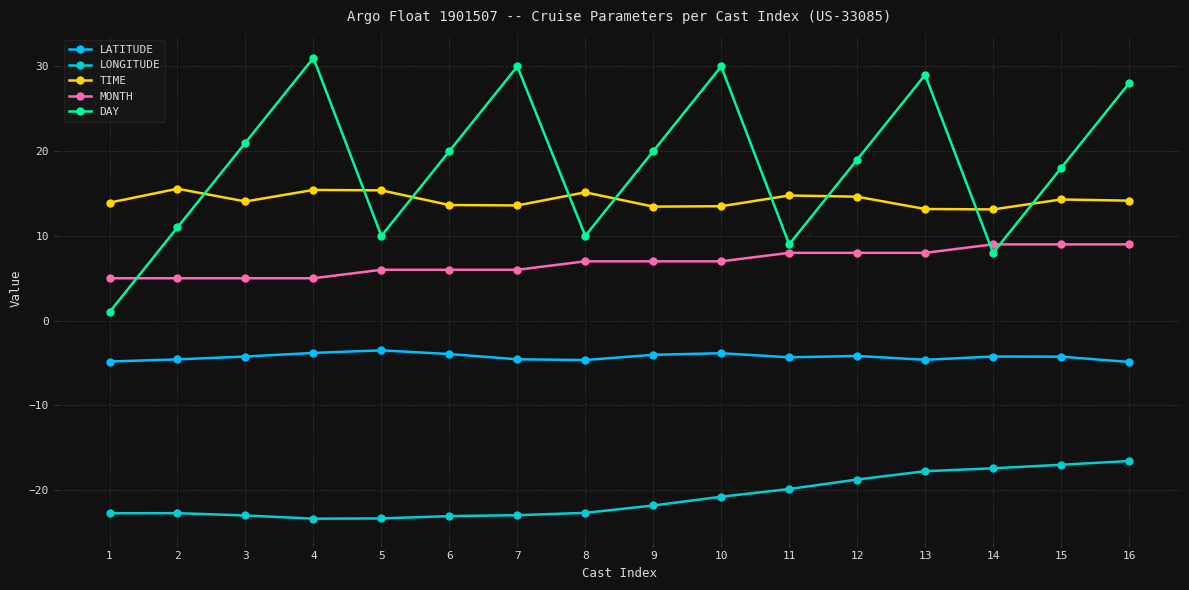

What is the maximum value shown in the chart?

31.0